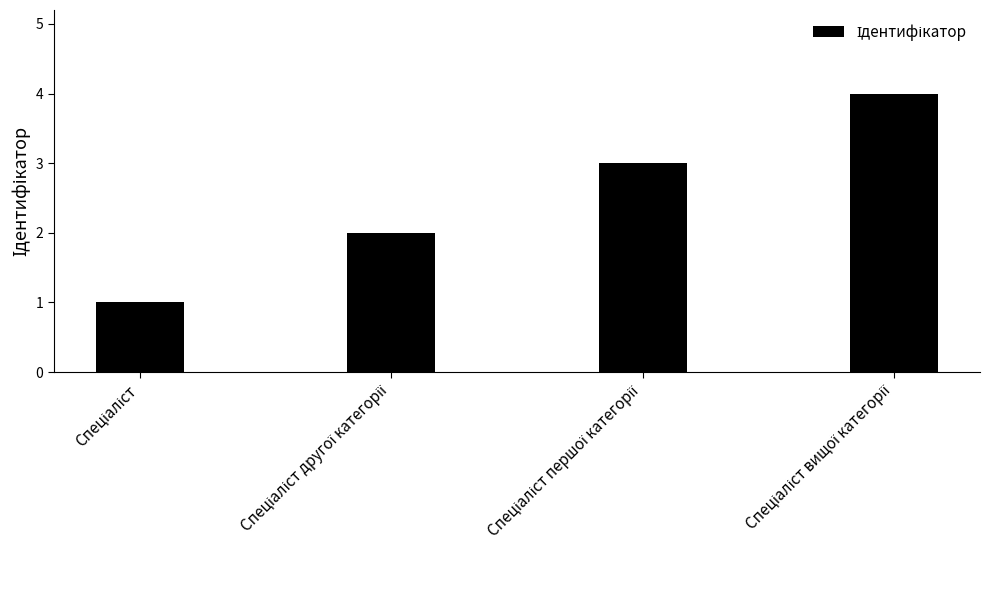

What is the greatest value displayed?

4